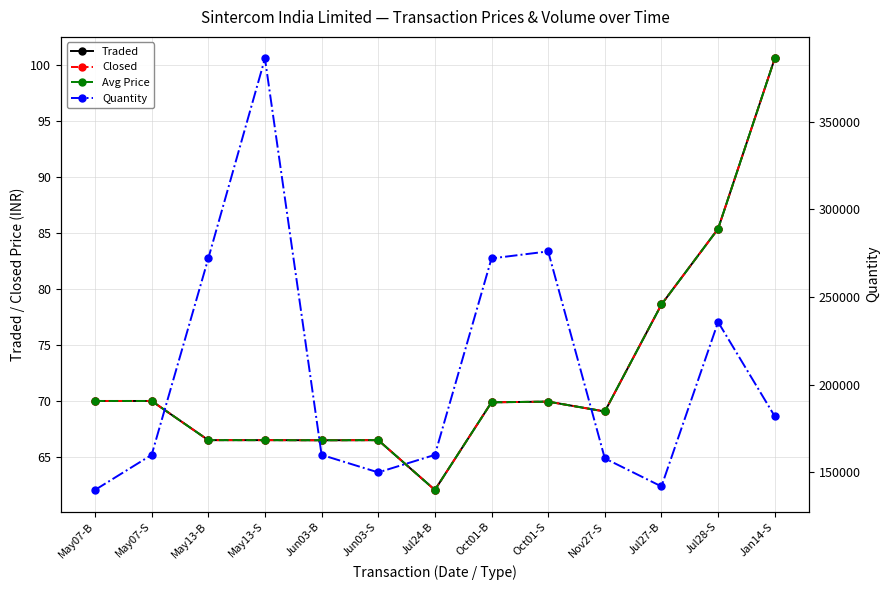

What is the approximate value of Quantity at Jul27-B?

142000.0